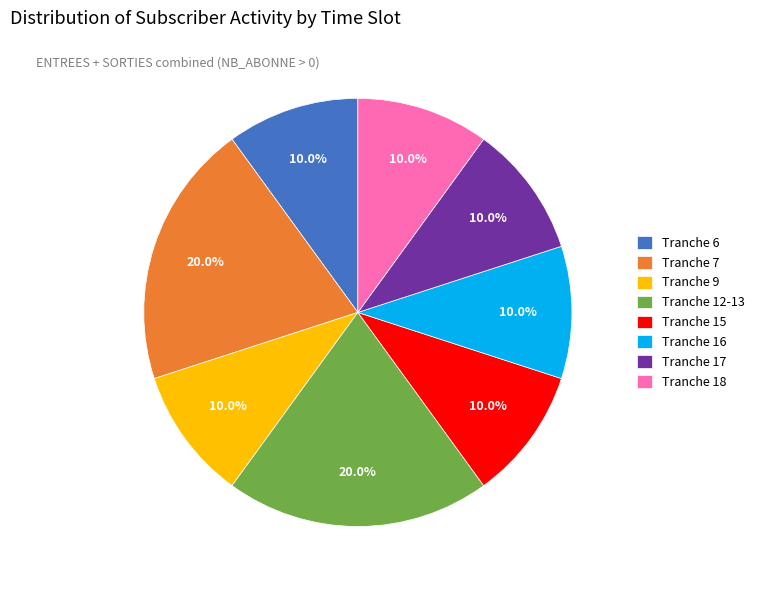

What percentage is NOT represented by Tranche 7?

80.0%